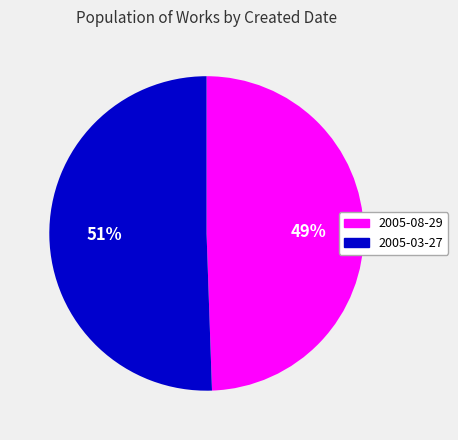

Is there a majority slice in this chart?

Yes